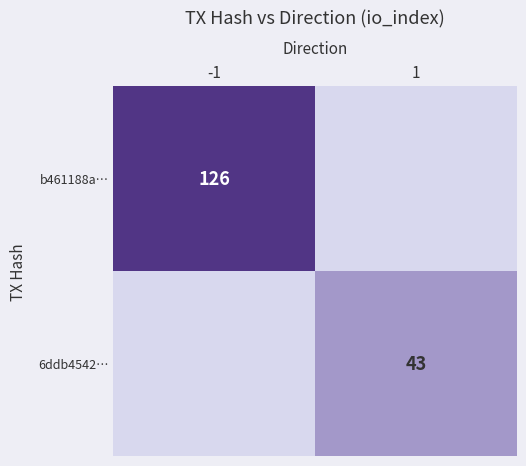

What is the average value of the 6ddb4542… series?

22